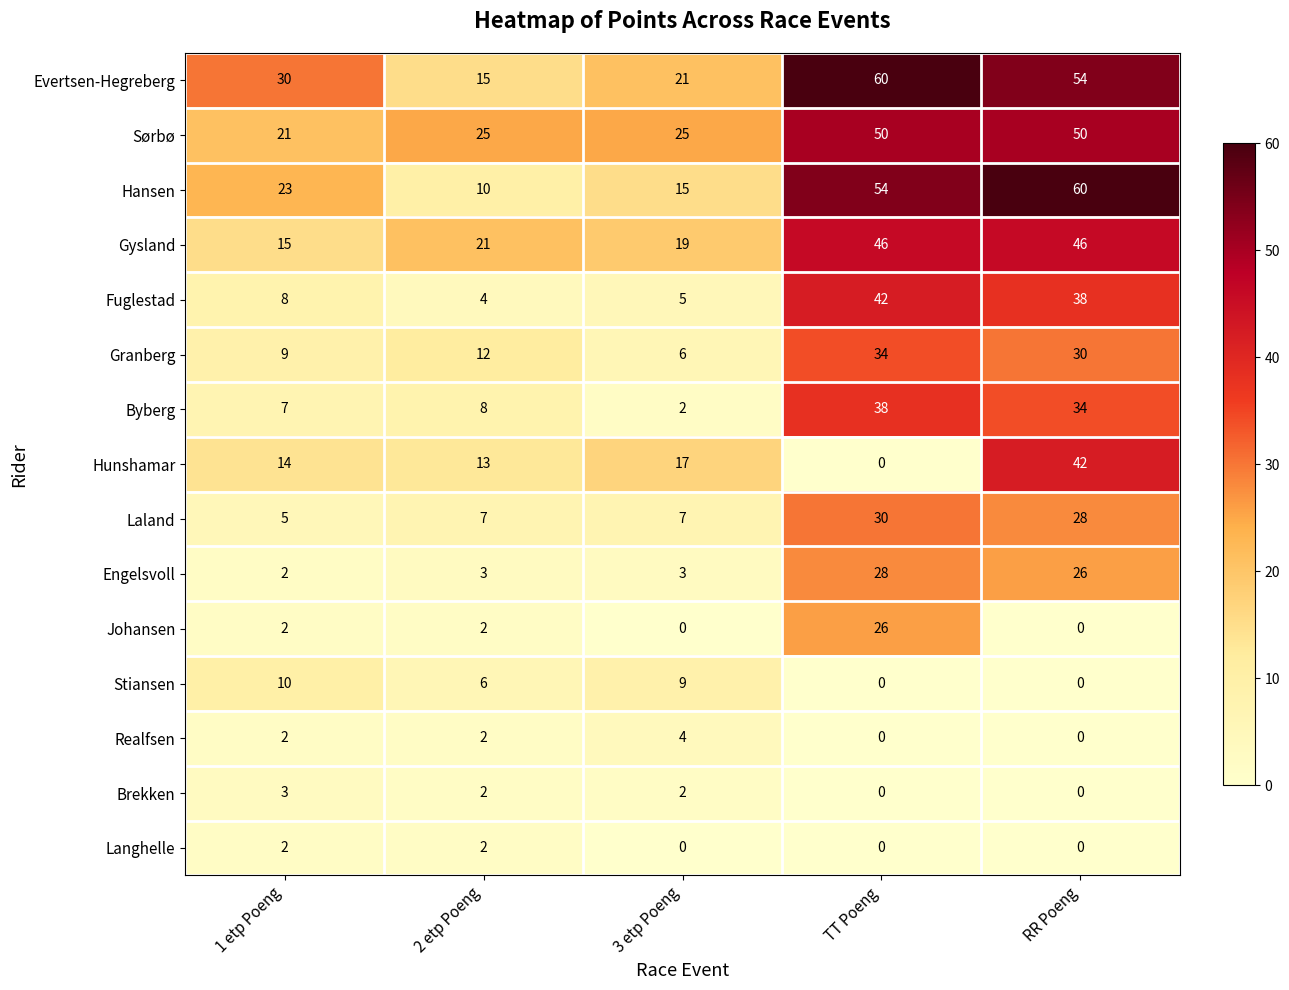

What is the highest value of the Gysland series?

46